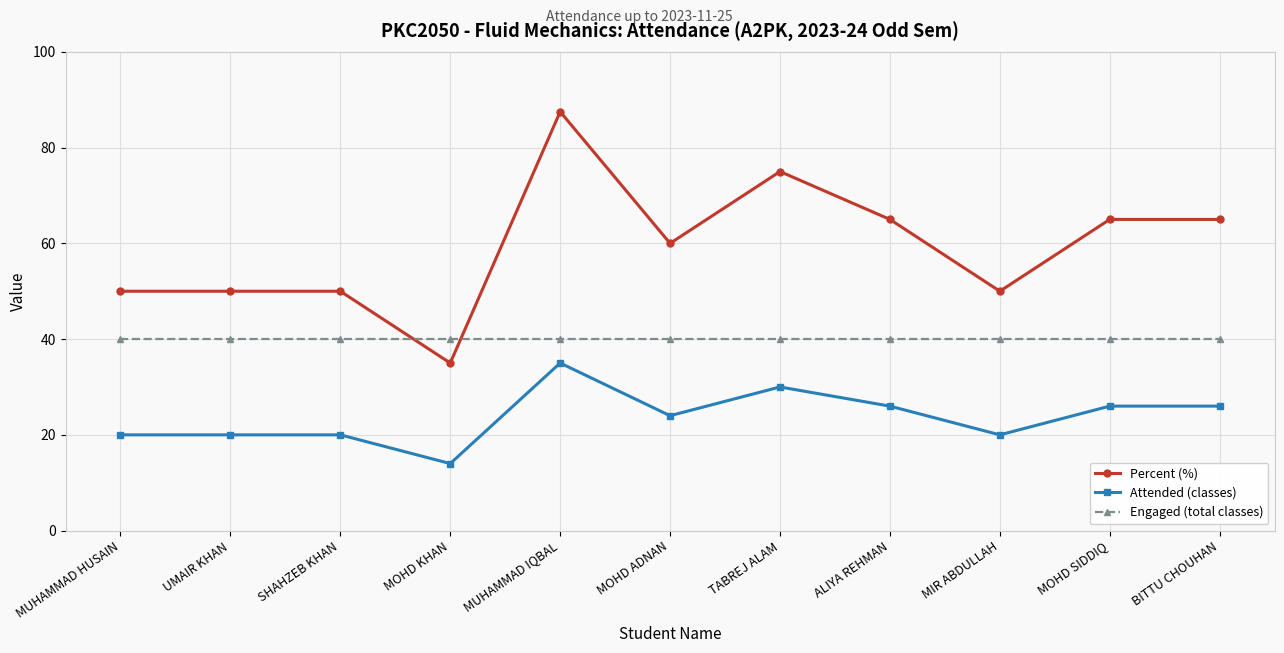

How many series are shown in this chart?

3